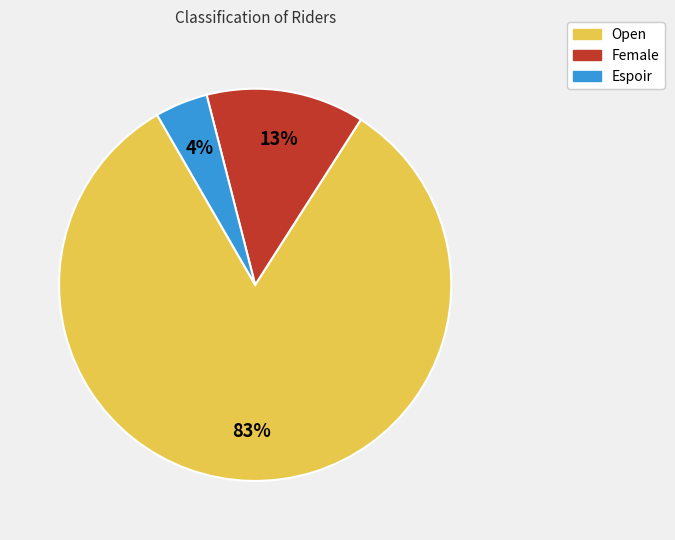

What is the majority slice?

Open